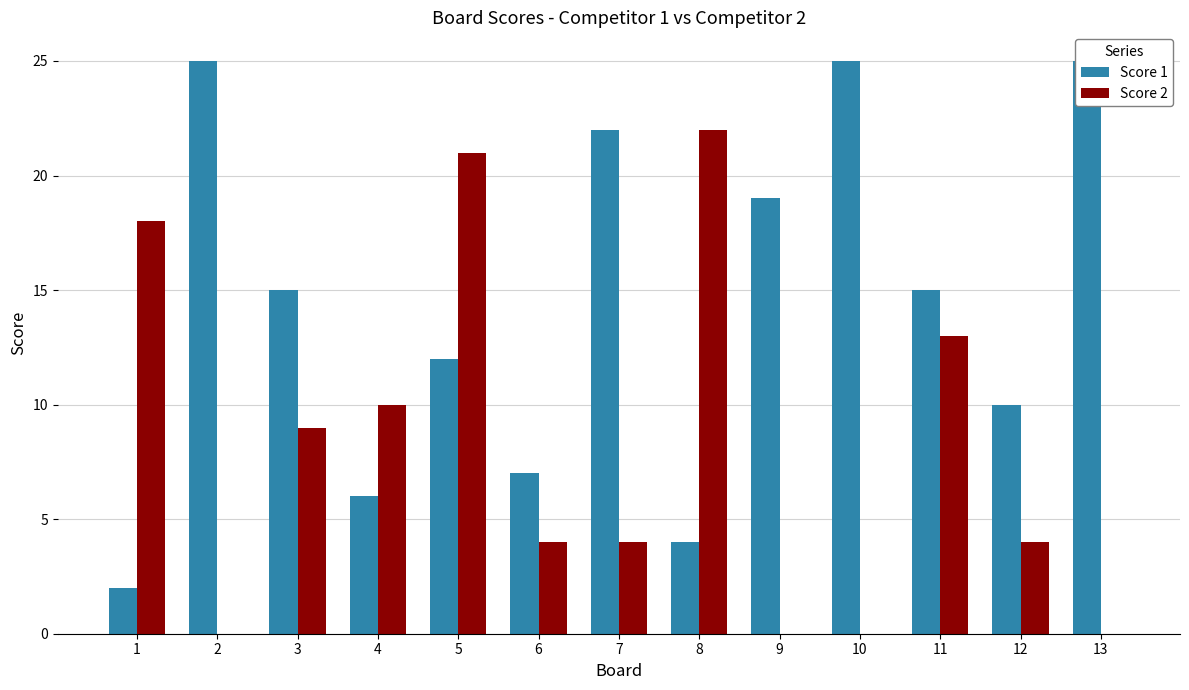

List the series in order of their peak value, lowest first.

Score 2, Score 1